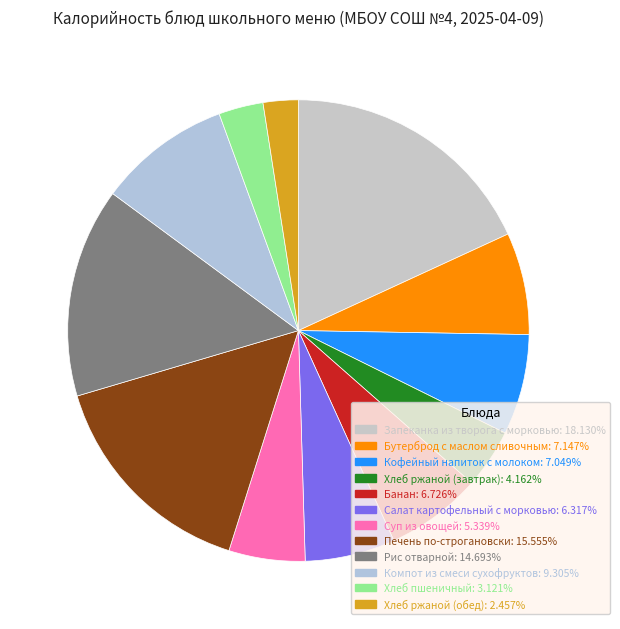

Approximately how many times larger is the value at Рис отварной compared to Банан?

2.2